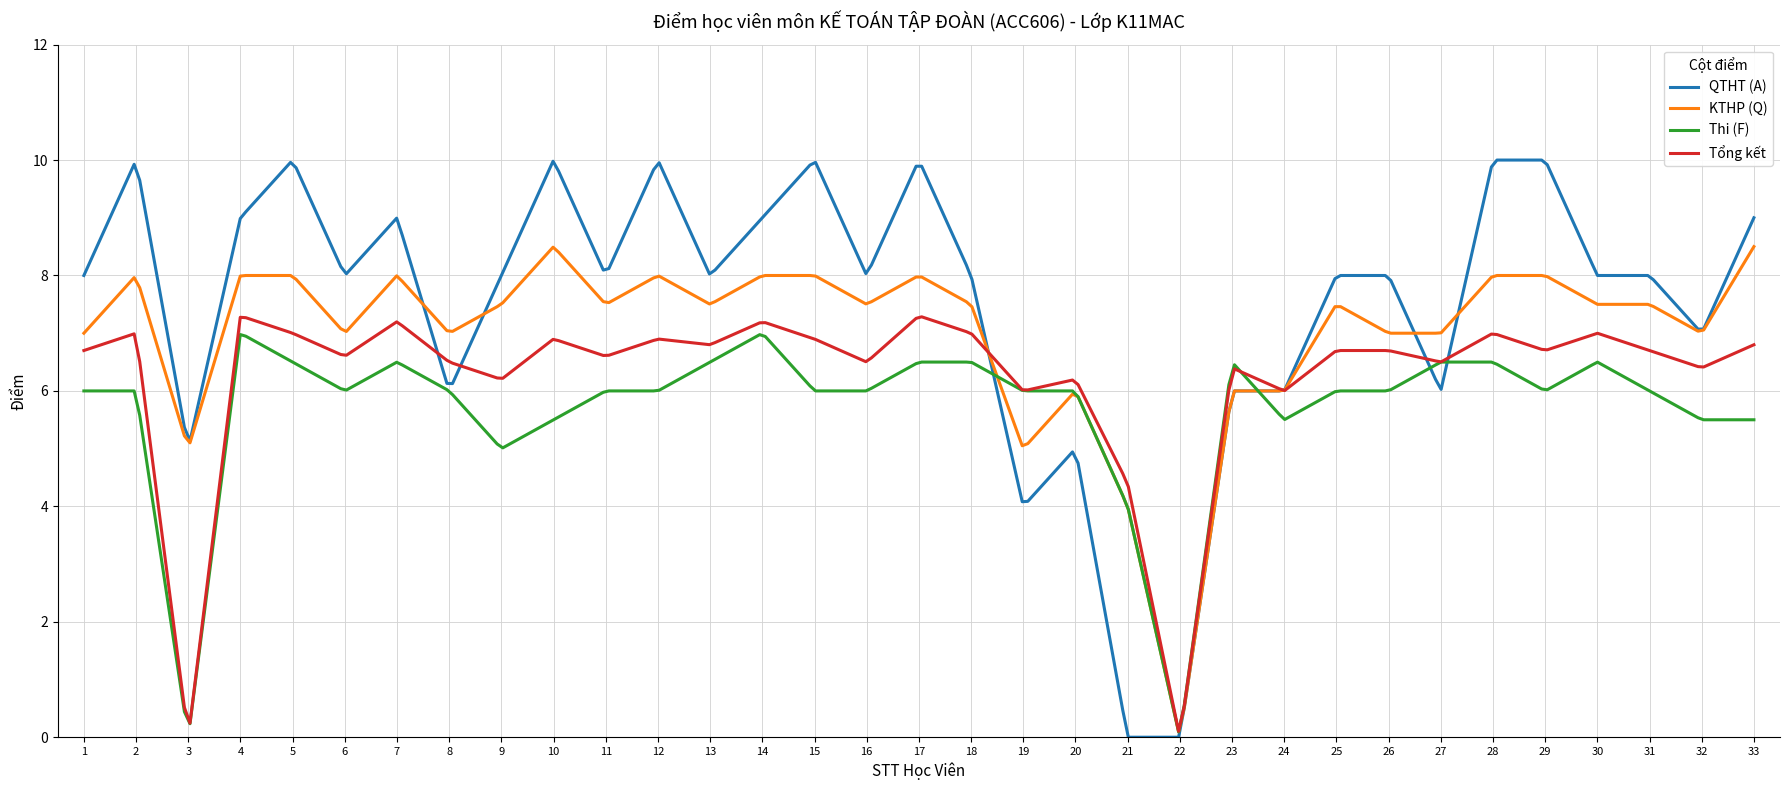

Which series has the largest total across all categories?

QTHT (A)